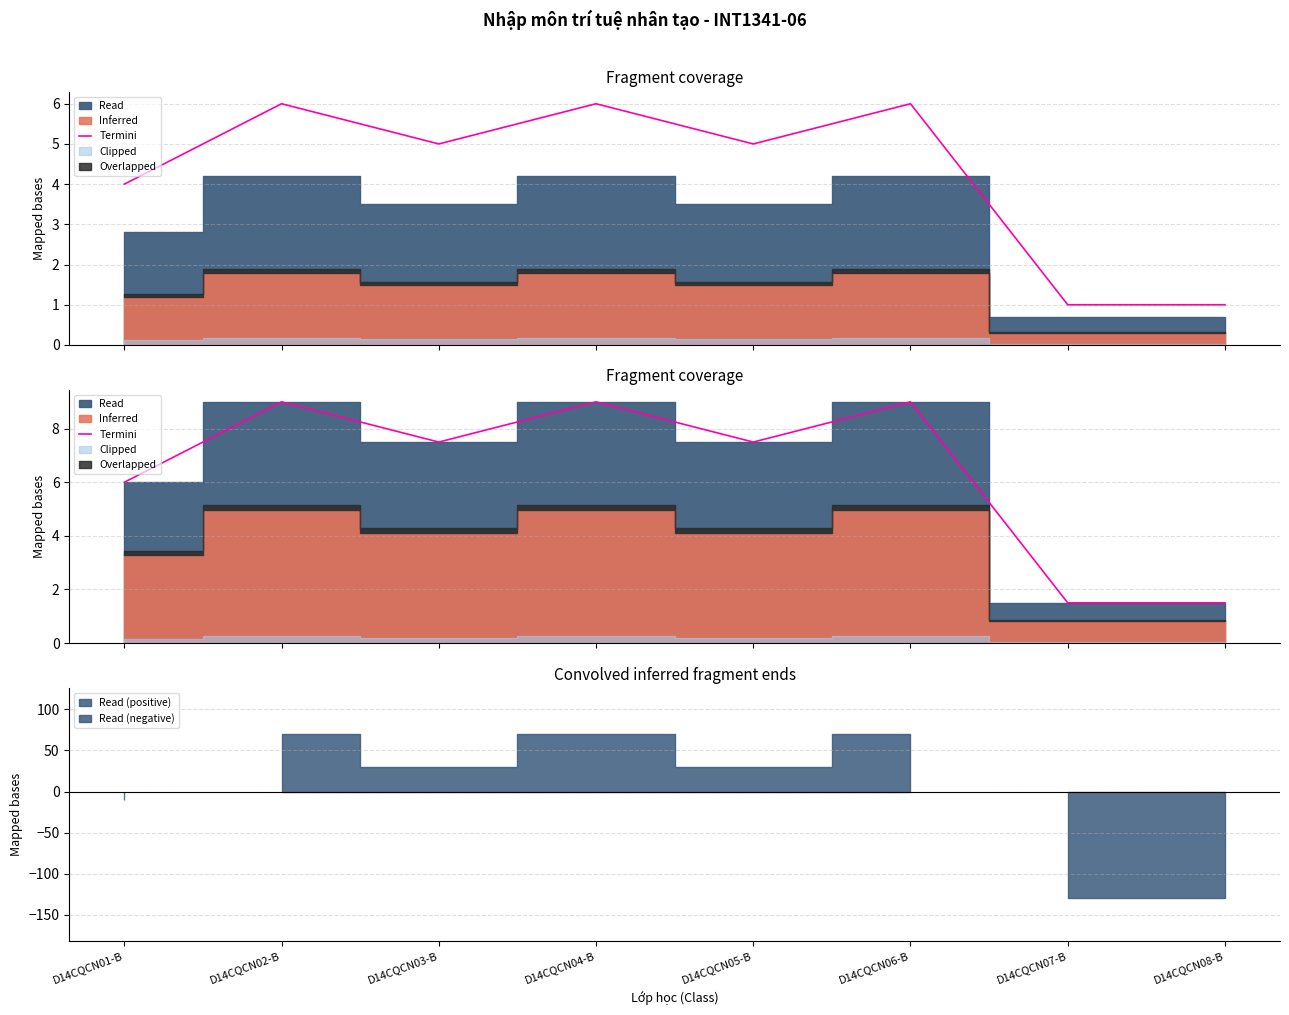

Does the chart have visible grid lines?

Yes